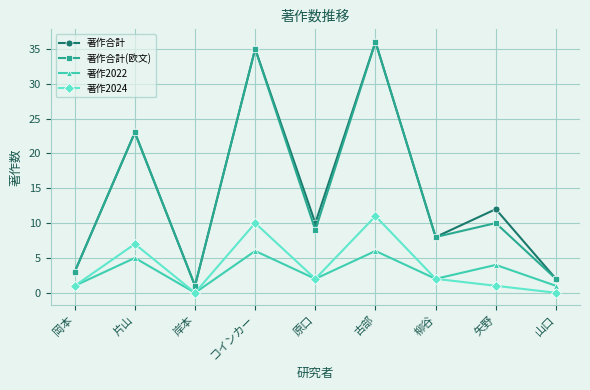

At which category does the chart reach its peak across all series?

古部